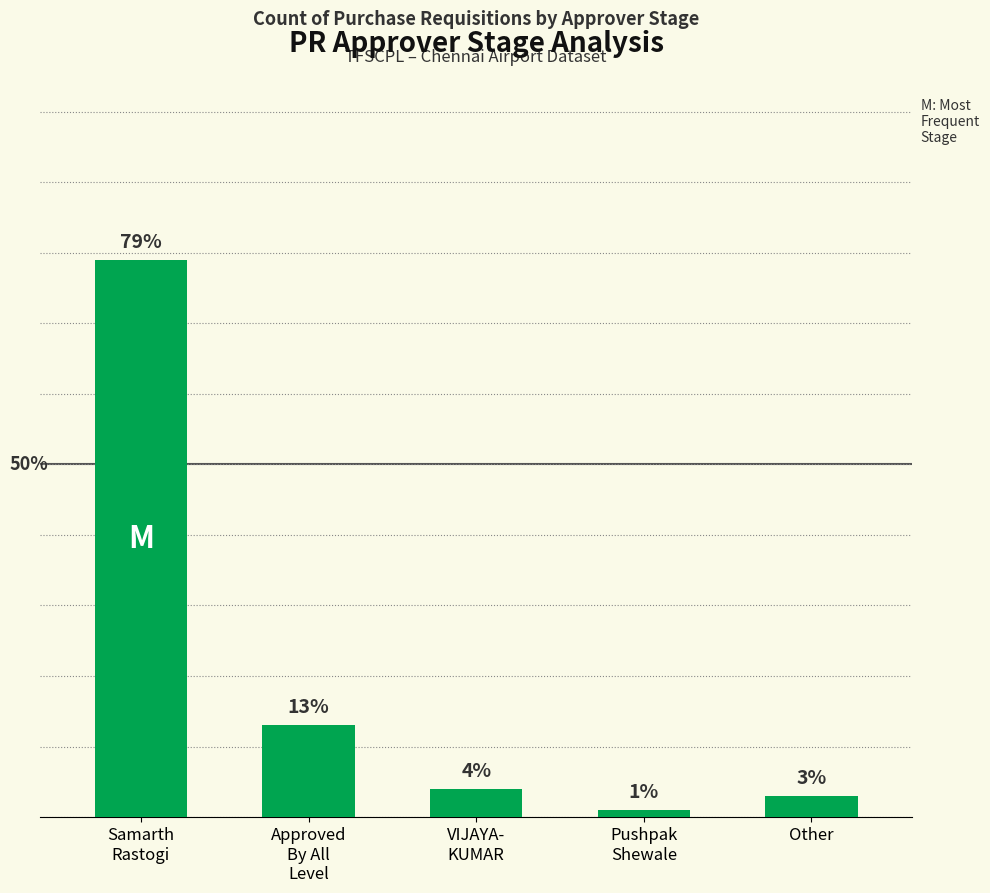

What is the label of the 5th bar from the left?

Other